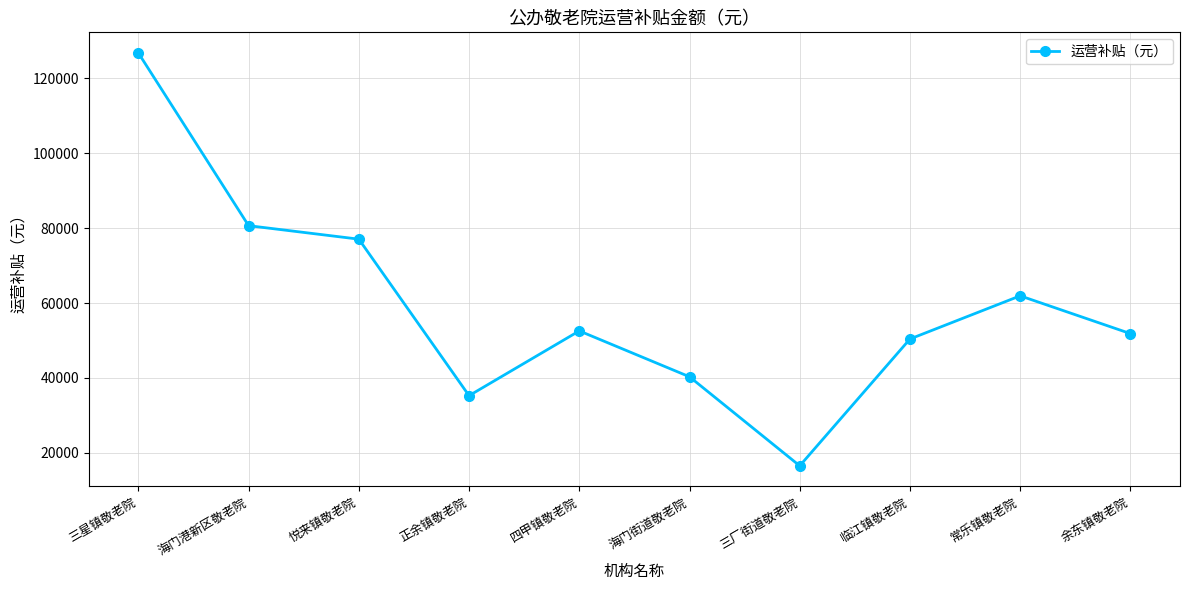

True or false: there are more than 2 points higher than both neighbors.

False